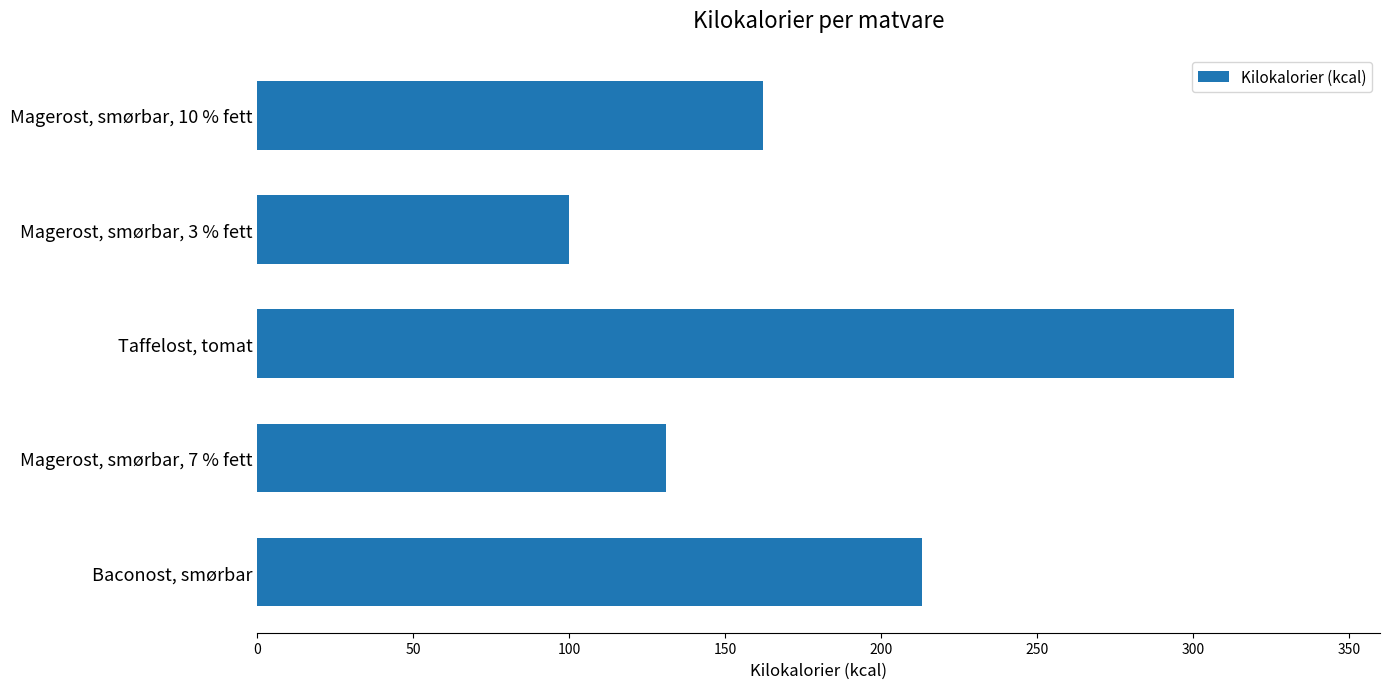

Between Taffelost, tomat and Baconost, smørbar, which is larger?

Taffelost, tomat